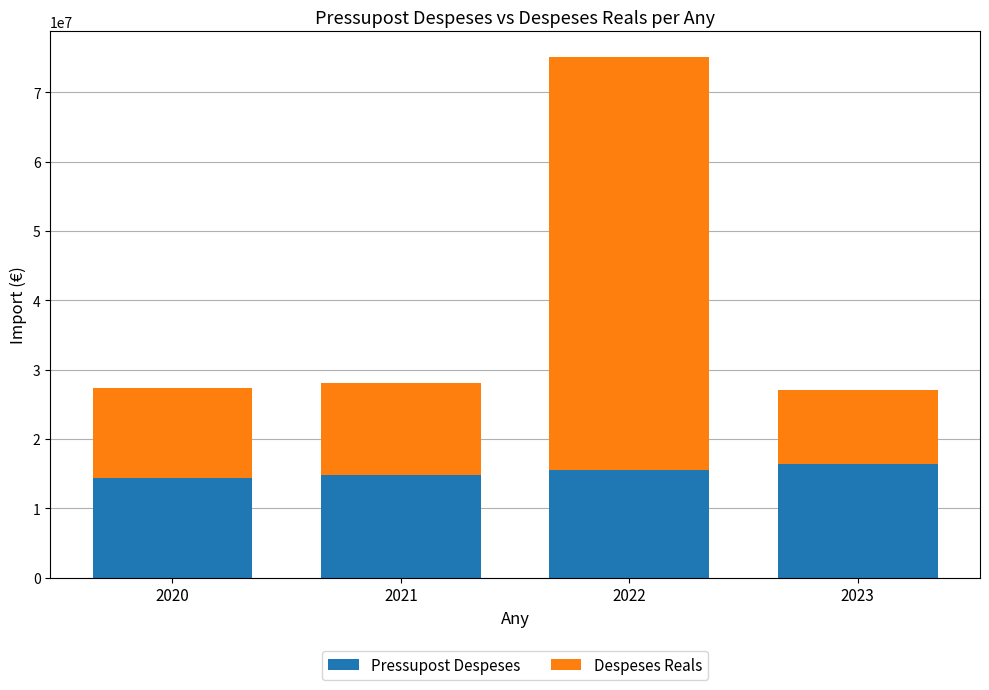

What is the difference between the maximum and minimum values in the Pressupost Despeses series?

2046563.0